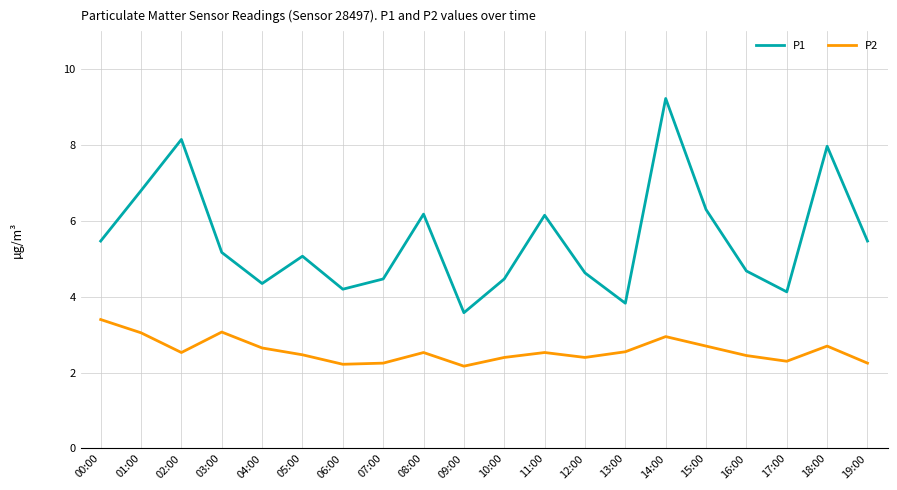

The value of P2 at 03:00 is 3.1. True or false?

True